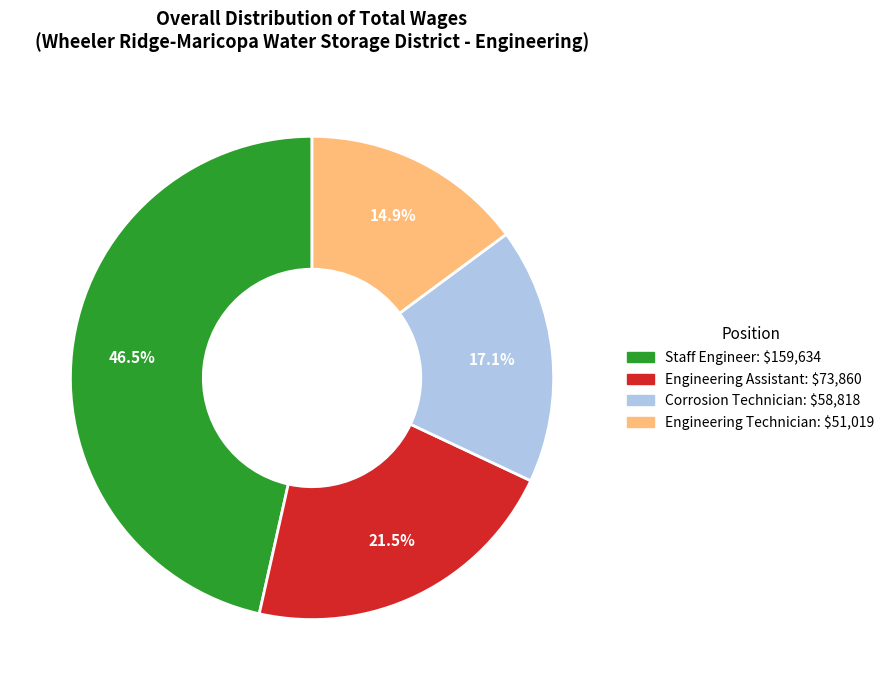

The Engineering Assistant slice represents 29% of the pie. True or false?

False